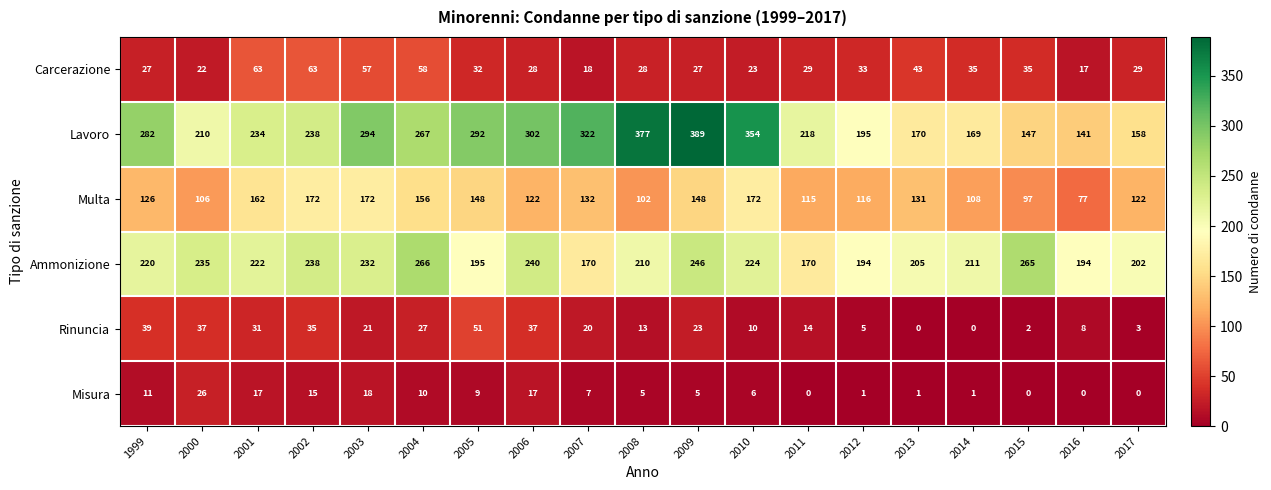

Is it true that Lavoro equals 389 at 2009?

True